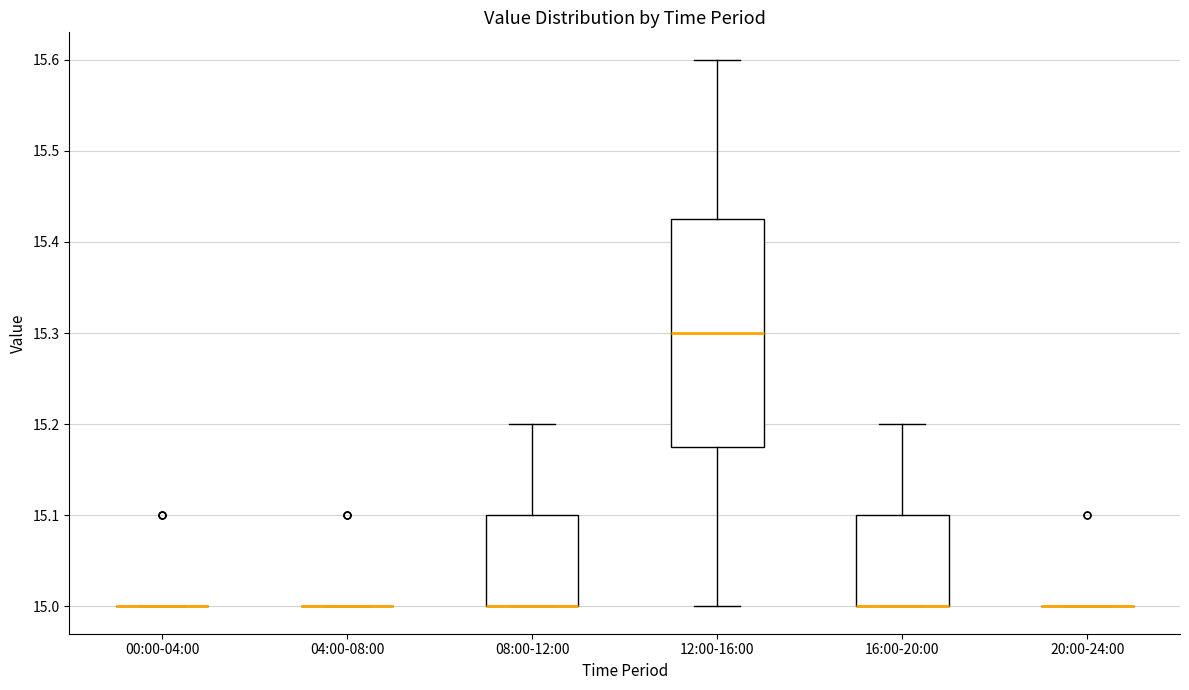

Reading left to right, read every box against the y-axis: the position of its median line, the range the box covers, and the ends of its whiskers. The values are not printed on the chart, so give them approximately, as read against the axis.

00:00-04:00: box collapsed to a line at 15.00, whiskers 15.00 to 15.00
04:00-08:00: box collapsed to a line at 15.00, whiskers 15.00 to 15.00
08:00-12:00: median 15.00 (drawn on the box's lower edge), box 15.00 to 15.10, whiskers 15.00 to 15.20
12:00-16:00: median 15.30, box 15.18 to 15.43, whiskers 15.00 to 15.60
16:00-20:00: median 15.00 (drawn on the box's lower edge), box 15.00 to 15.10, whiskers 15.00 to 15.20
20:00-24:00: box collapsed to a line at 15.00, whiskers 15.00 to 15.00